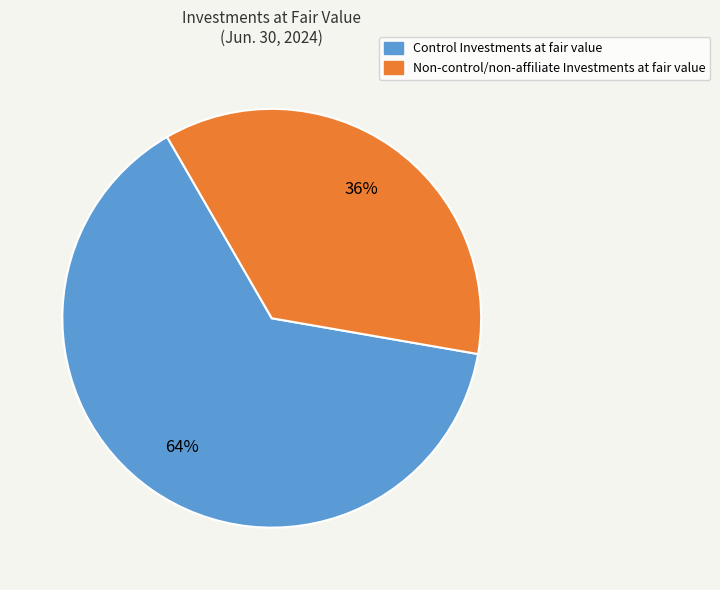

Which category has the biggest portion of the pie?

Control Investments at fair value